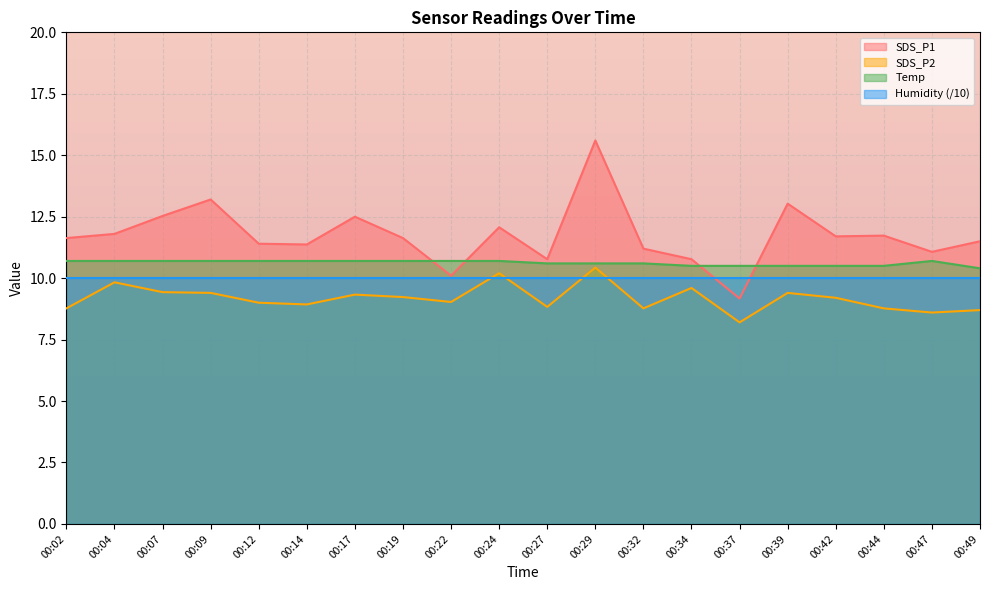

What is the value of the Temp point at the 18th from the left?

10.5